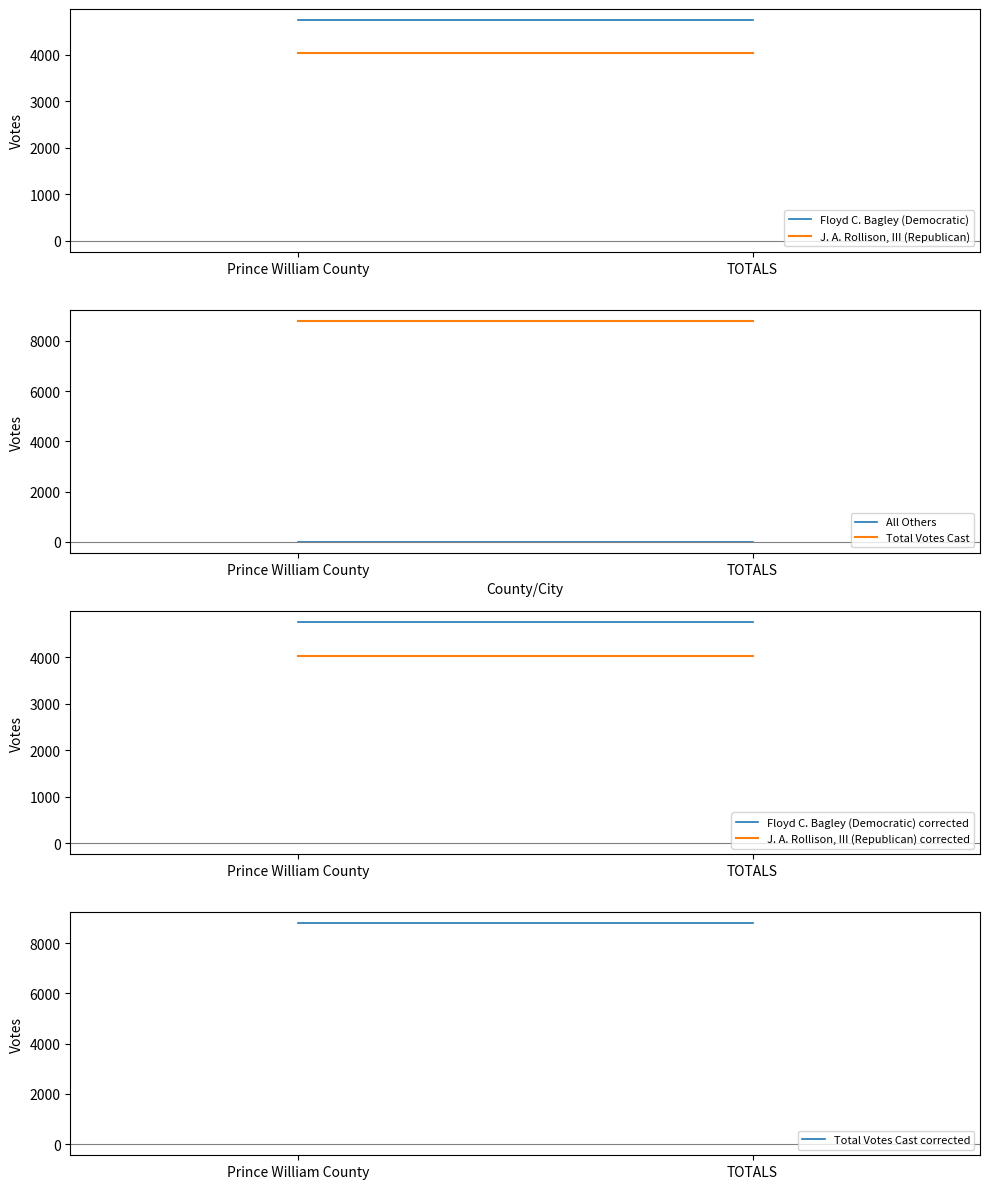

What is the maximum value shown in the chart?

8781